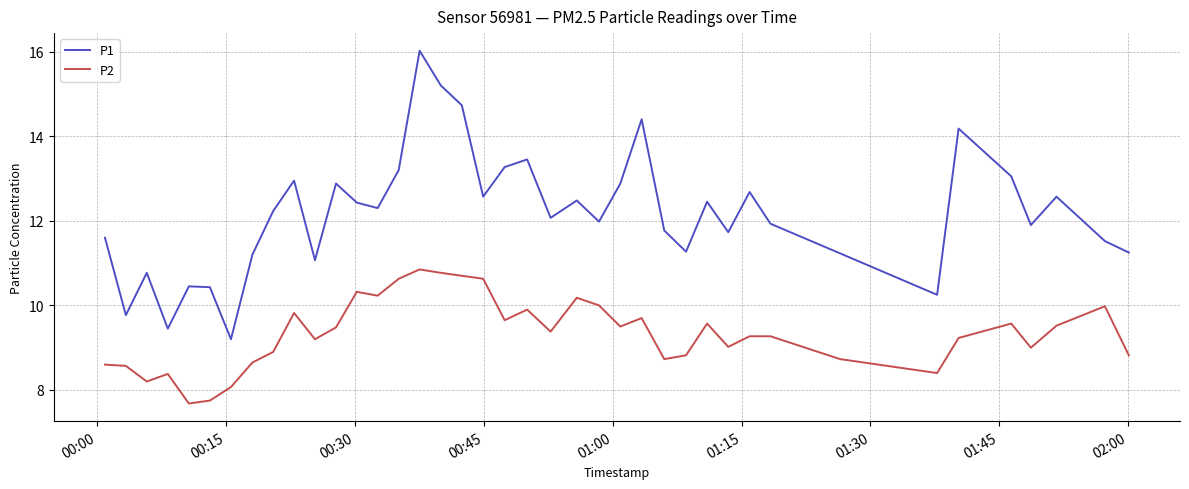

Which series has the widest spread of values?

P1